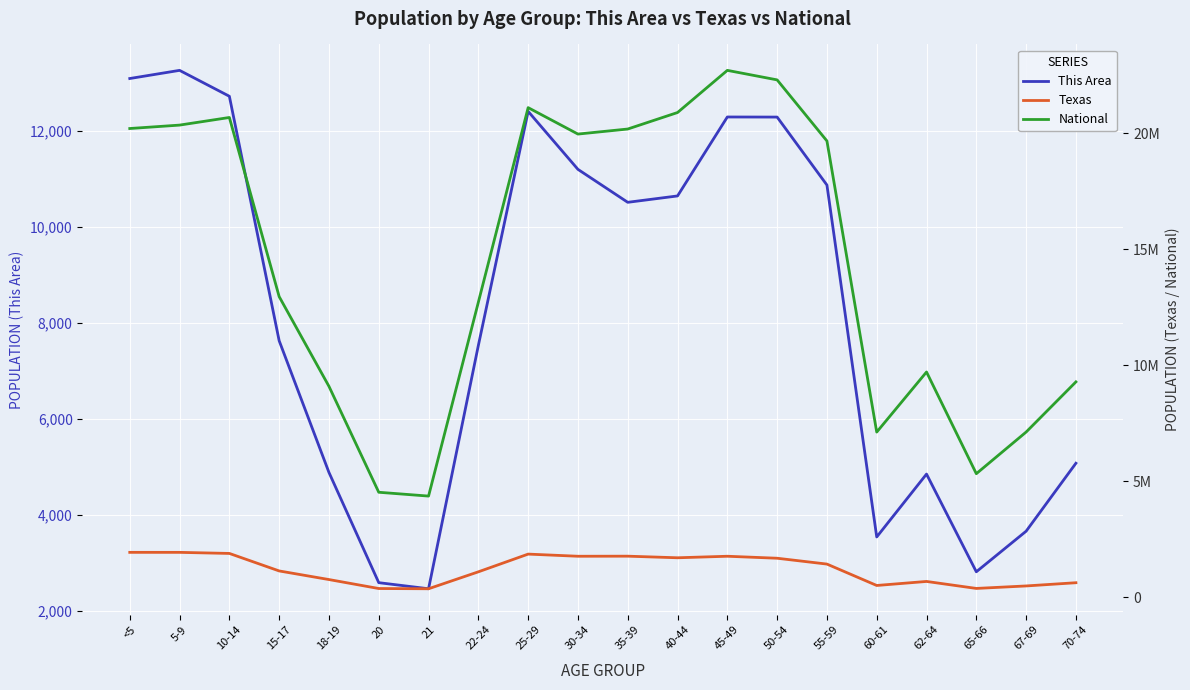

Where does the This Area series first go above 10512?

<5